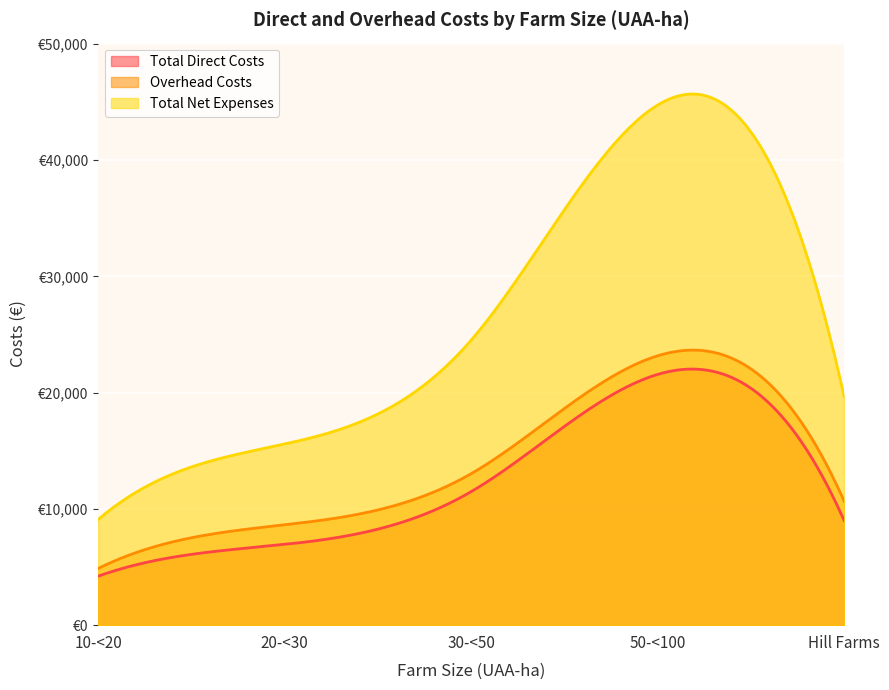

What is the total value across all series at 10-<20?

18190